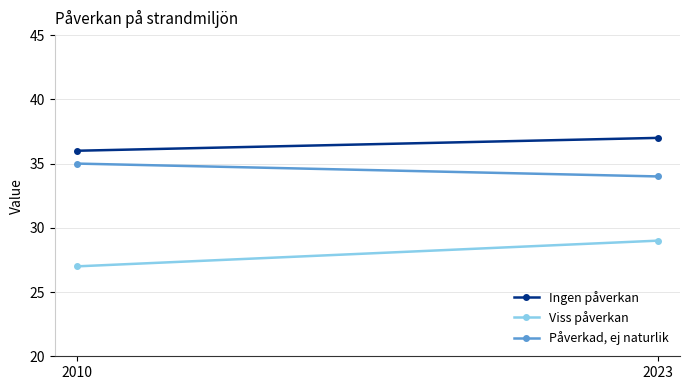

What is the maximum value for Viss påverkan?

29